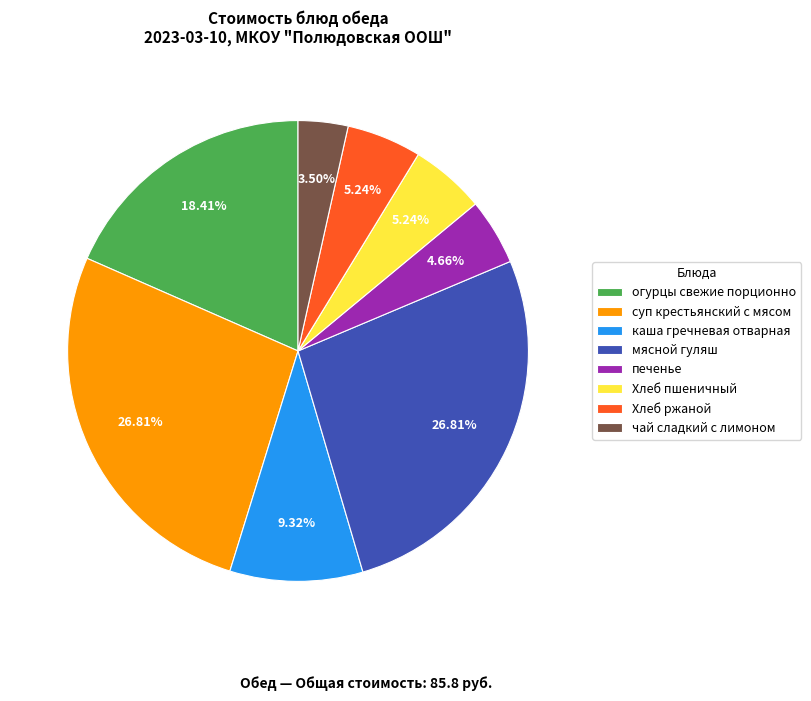

Which category has the smallest portion of the pie?

чай сладкий с лимоном